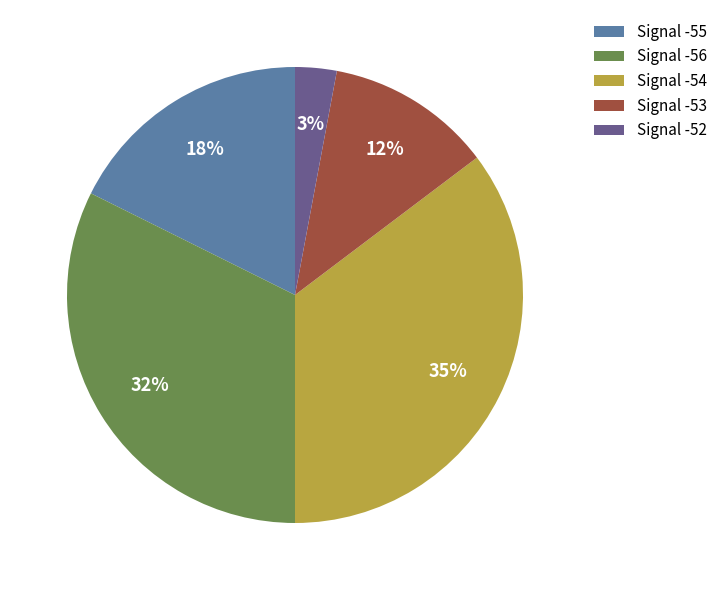

What is the smallest slice in the pie chart?

Signal -52